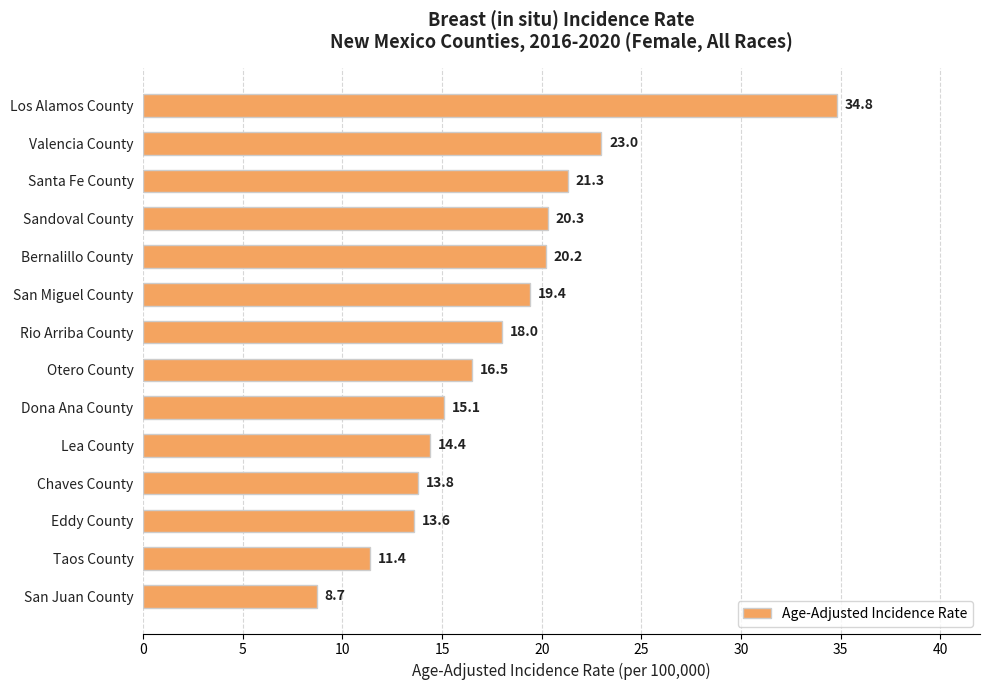

What is the smallest value displayed?

8.7